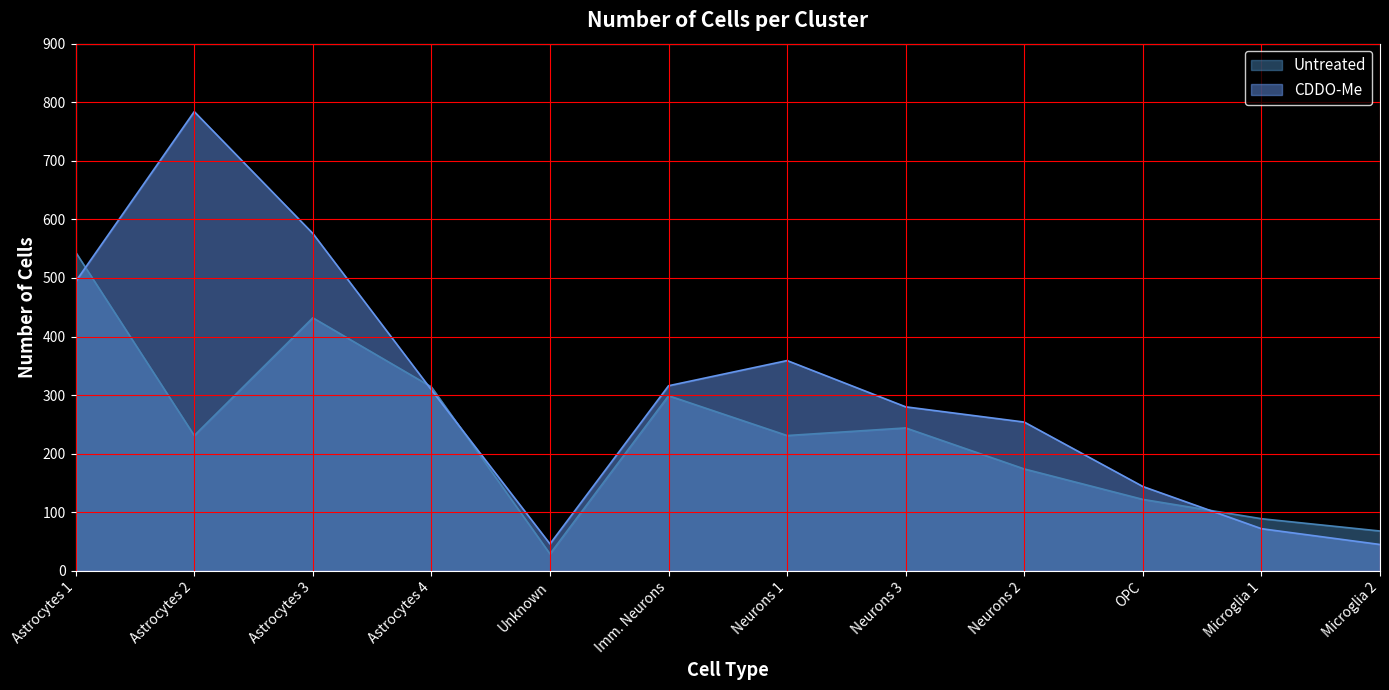

What is the greatest value displayed?

784